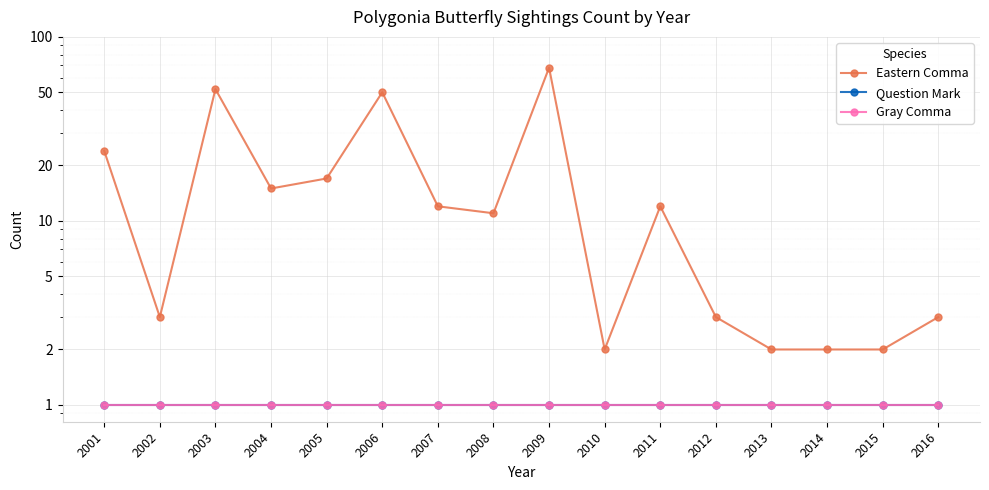

What are all the series names shown in the legend?

Eastern Comma, Question Mark, Gray Comma